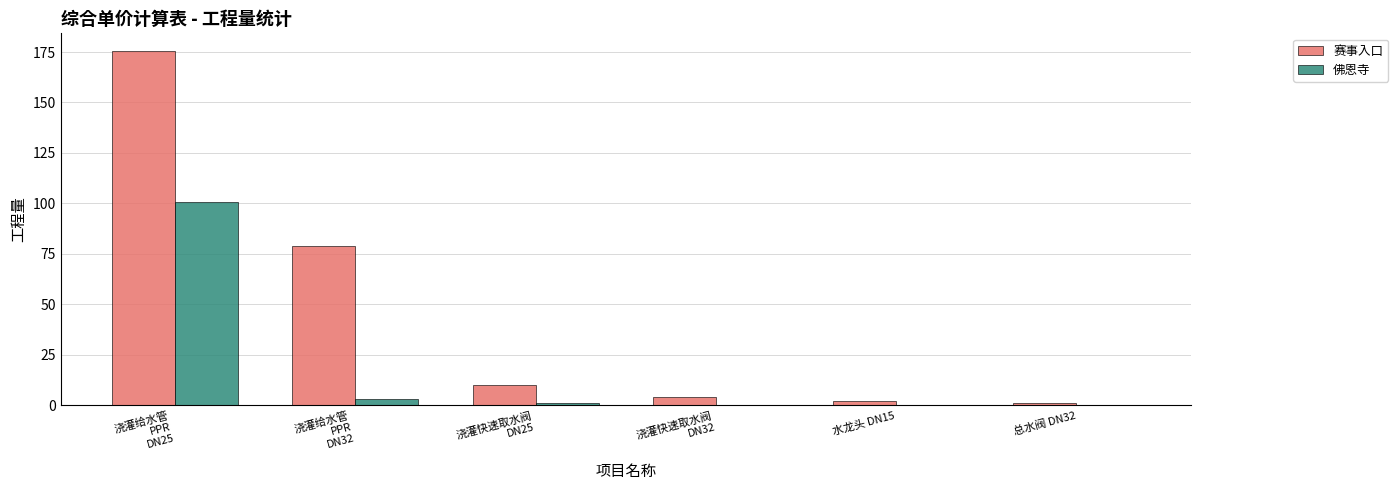

The value of 赛事入口 at 浇灌给水管
PPR
DN32 is 79.2. True or false?

True